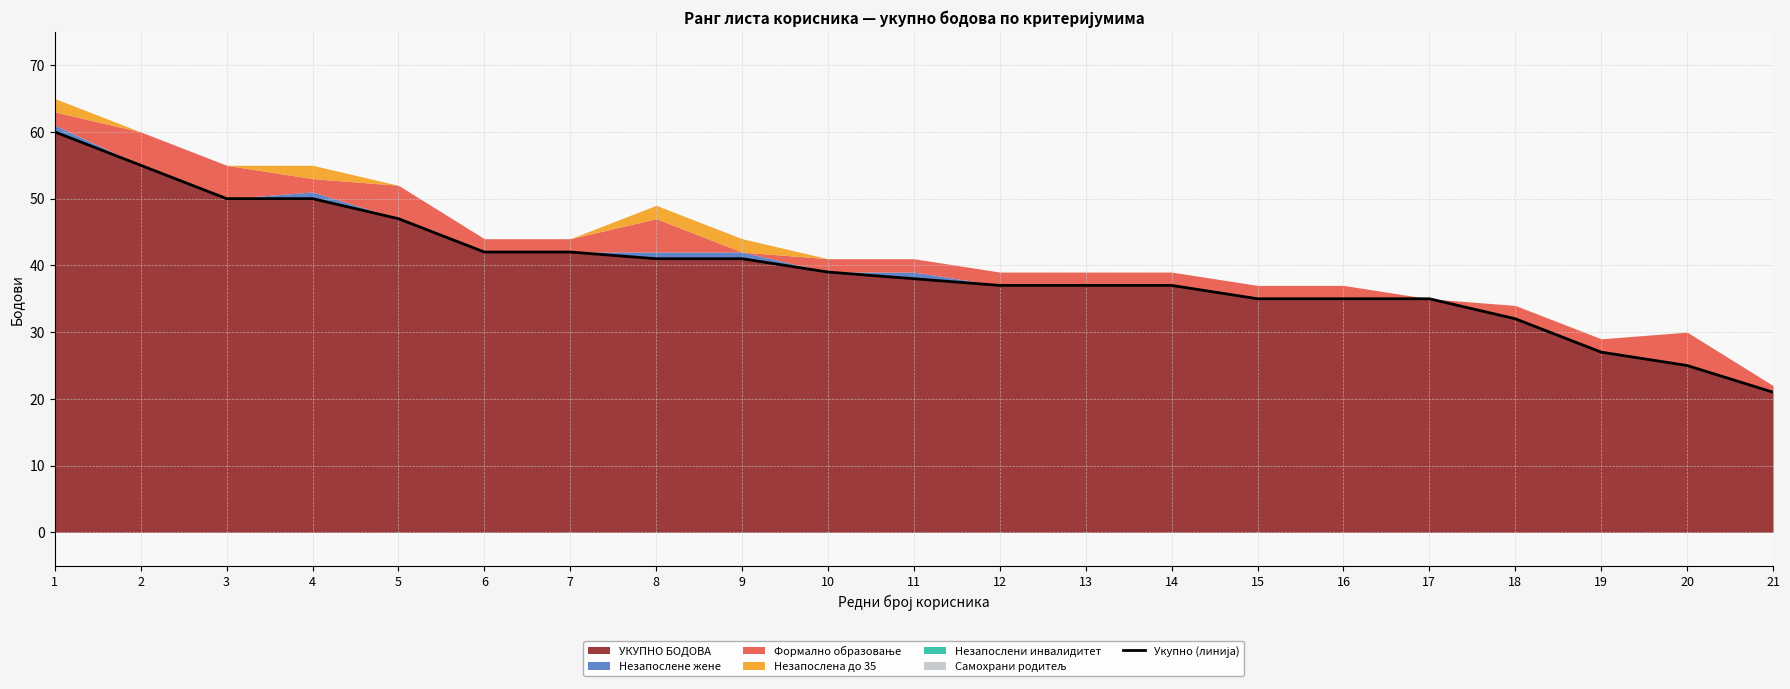

True or false: the data has more than 2 interior local peaks.

False